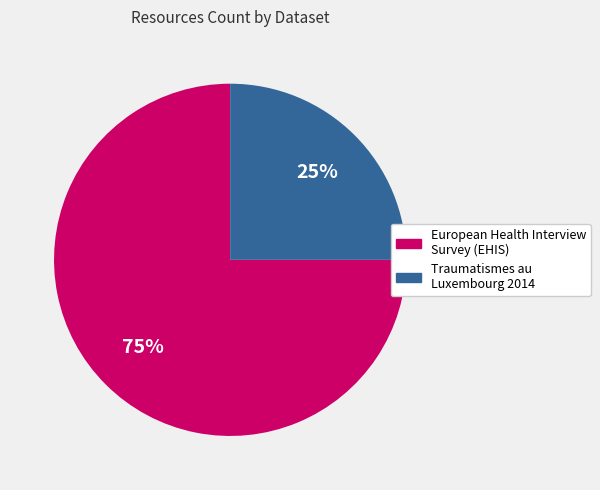

To the nearest percent, what portion does Traumatismes au Luxembourg 2014 represent?

25%